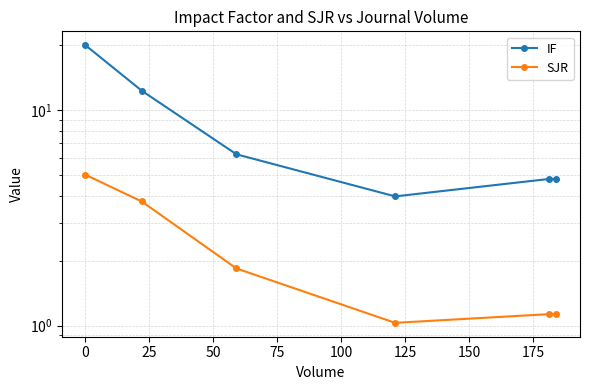

What is the value of the IF point at the 4th from the left?

4.0